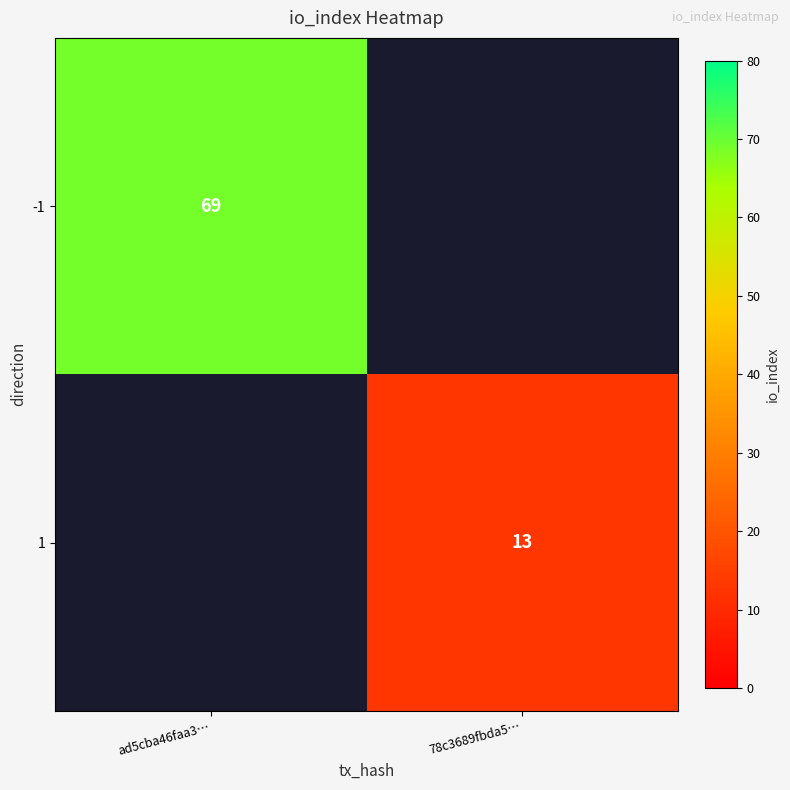

Which category has the highest value across all series?

ad5cba46faa3…